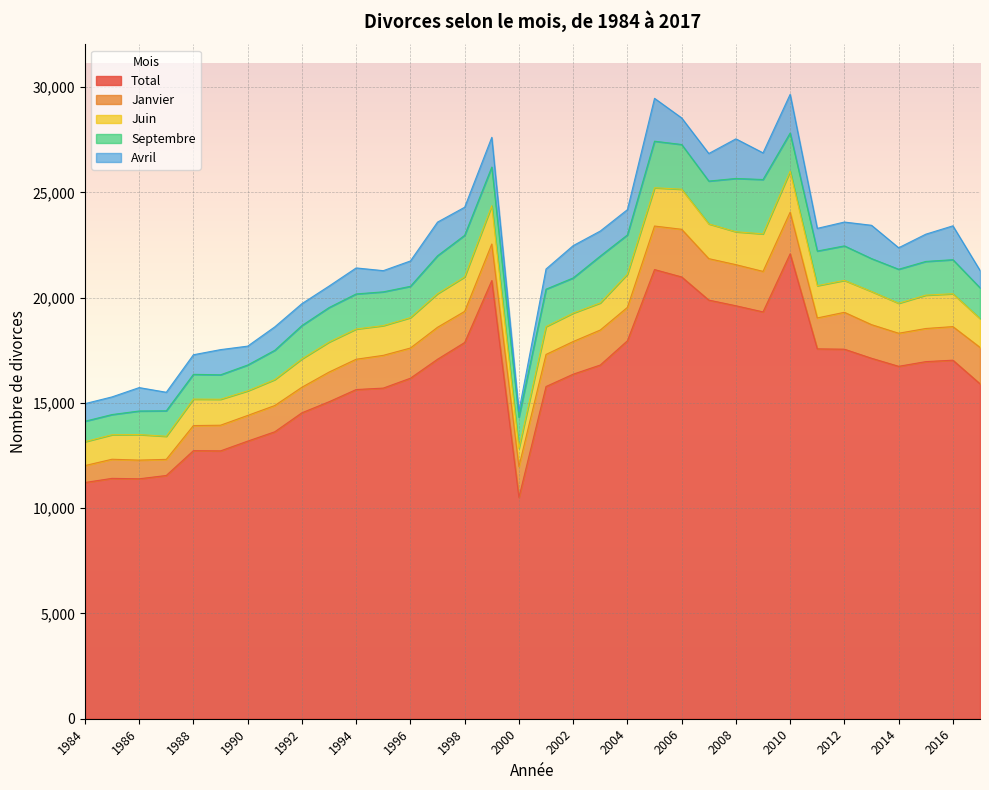

Where is Juin nearest to the value 1402?

1995